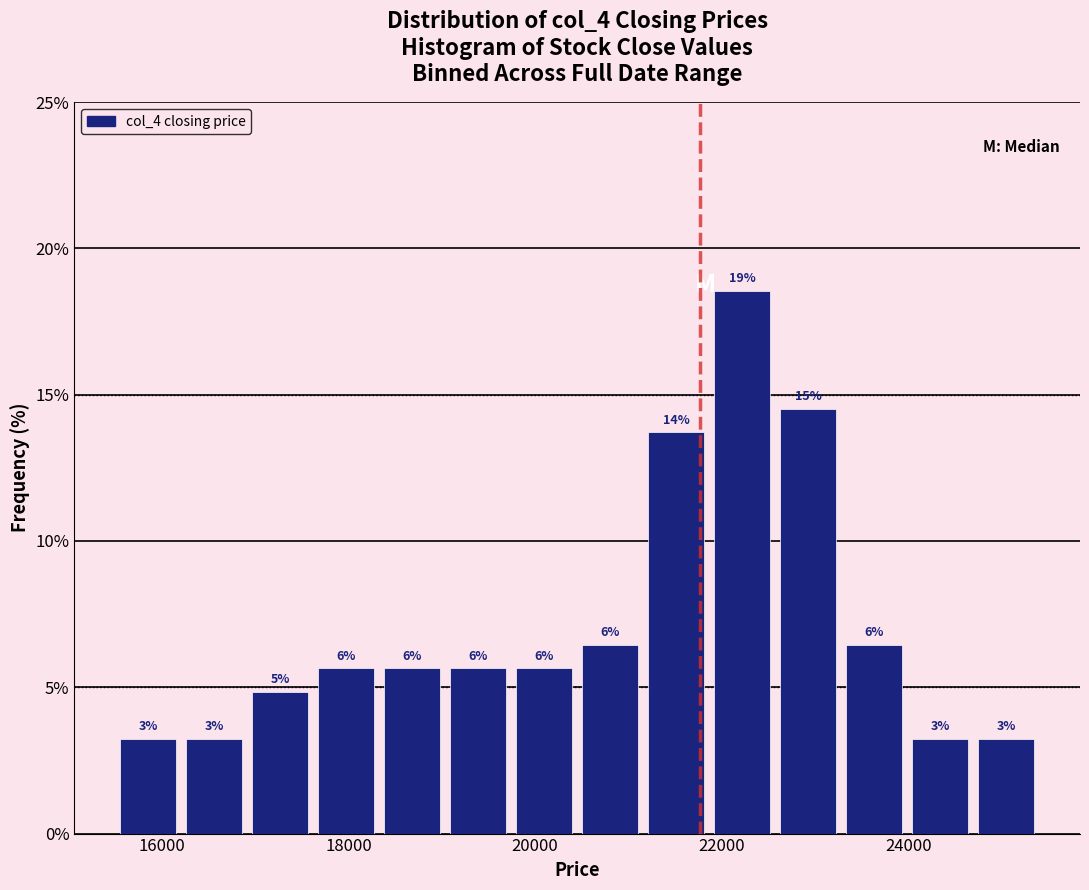

Around what value on the x-axis is the tallest bar? Give the approximate position of its centre, as read against the axis.

22200